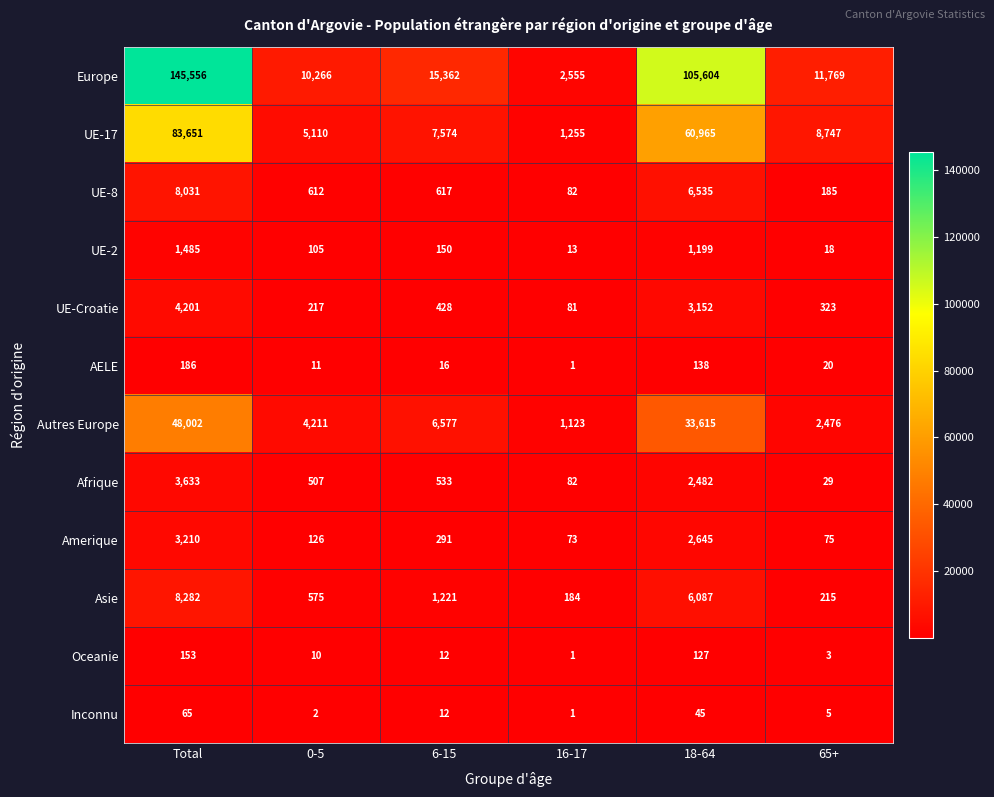

How many distinct data groups are displayed?

12